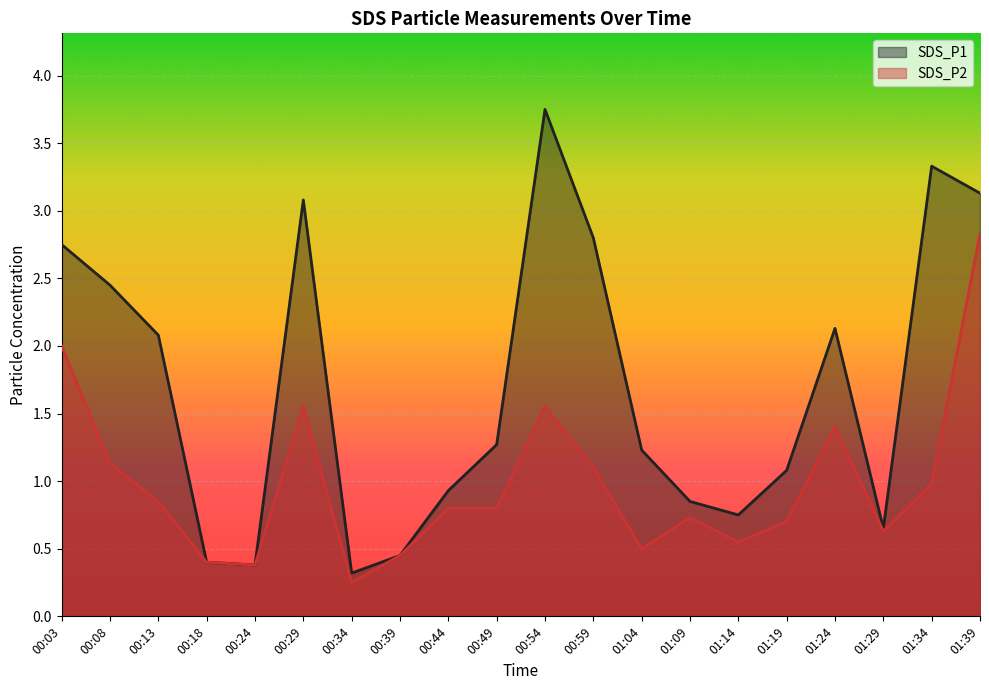

Which series has the largest range (max minus min)?

SDS_P1